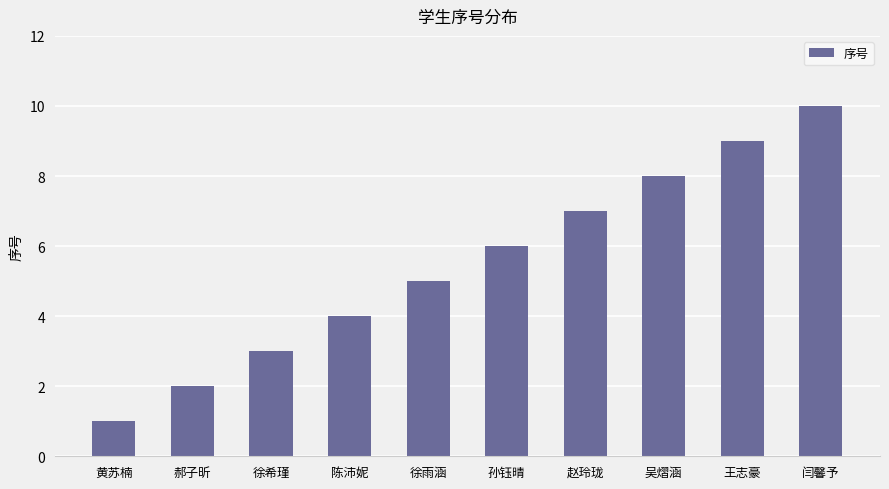

Rank the categories by value from highest to lowest.

闫馨予, 王志豪, 吴熠涵, 赵玲珑, 孙钰晴, 徐雨涵, 陈沛妮, 徐希瑾, 郝子昕, 黄苏楠